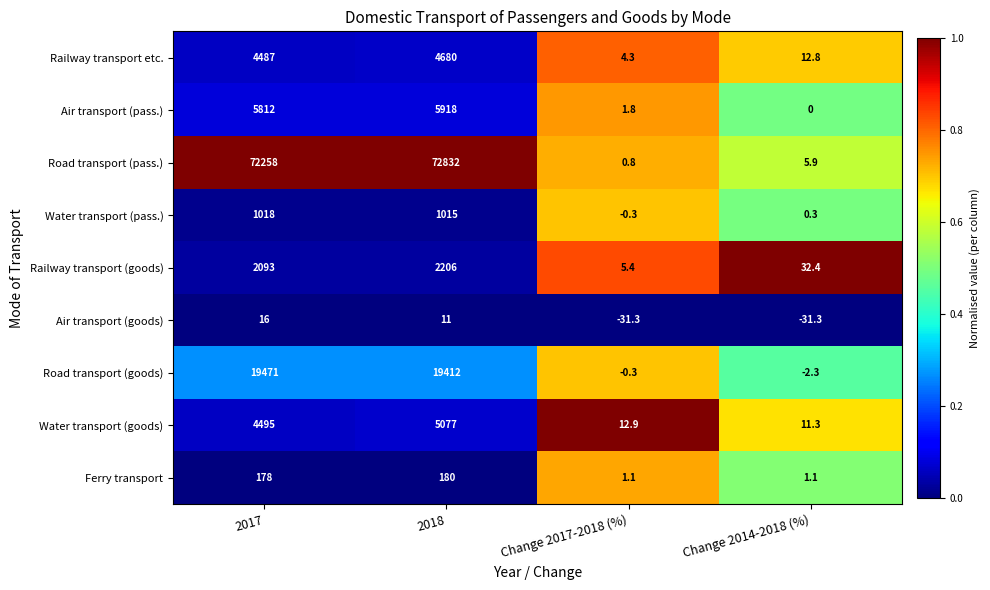

What is the approximate value of Road transport (pass.) at 2017?

72258.0